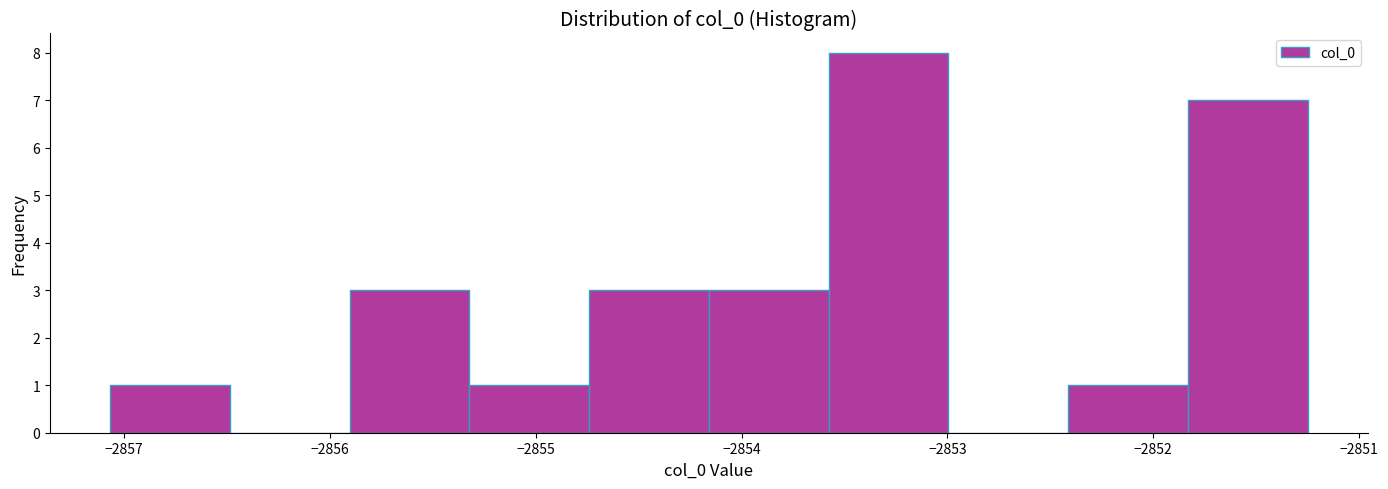

Over which range of the x-axis is the bar tallest?

-2853.6 to -2853.0